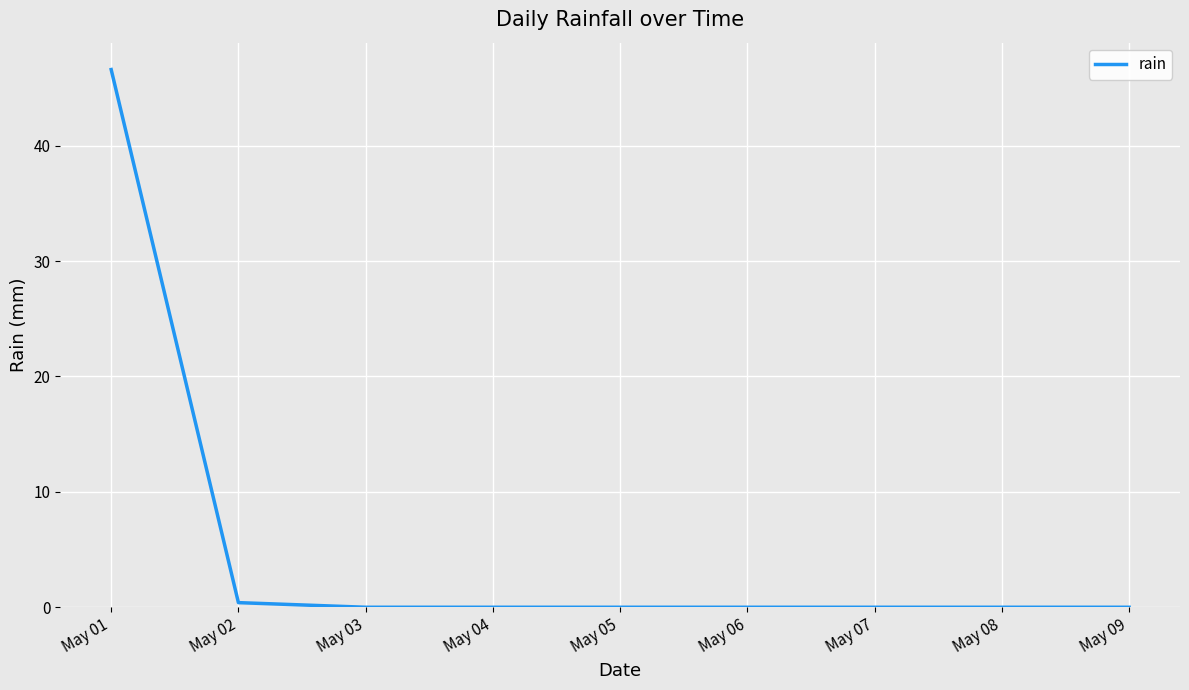

Is it true that the value at May 07 is -24.6?

False